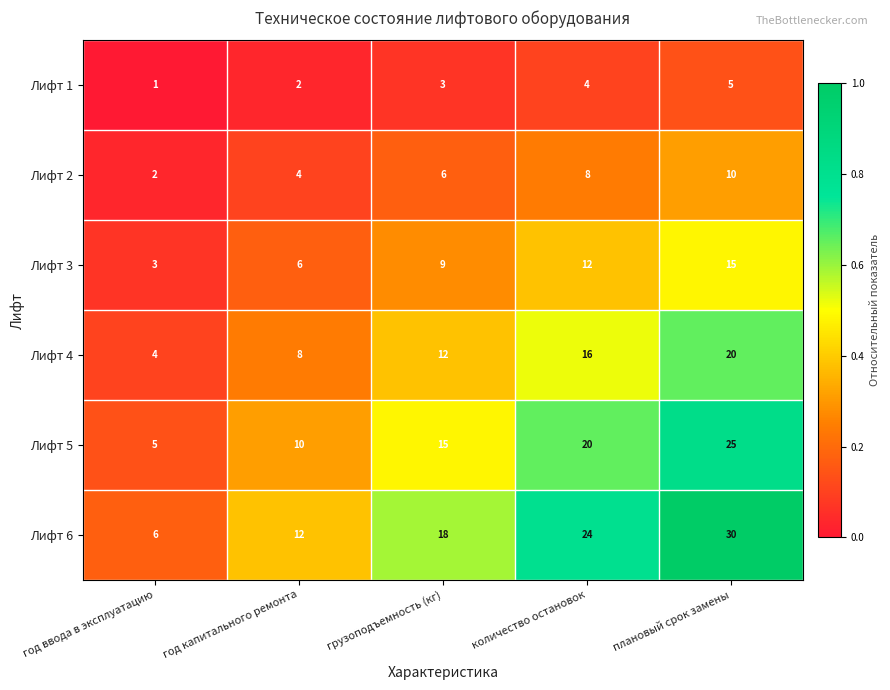

Which category has the lowest value across all series?

год ввода в эксплуатацию